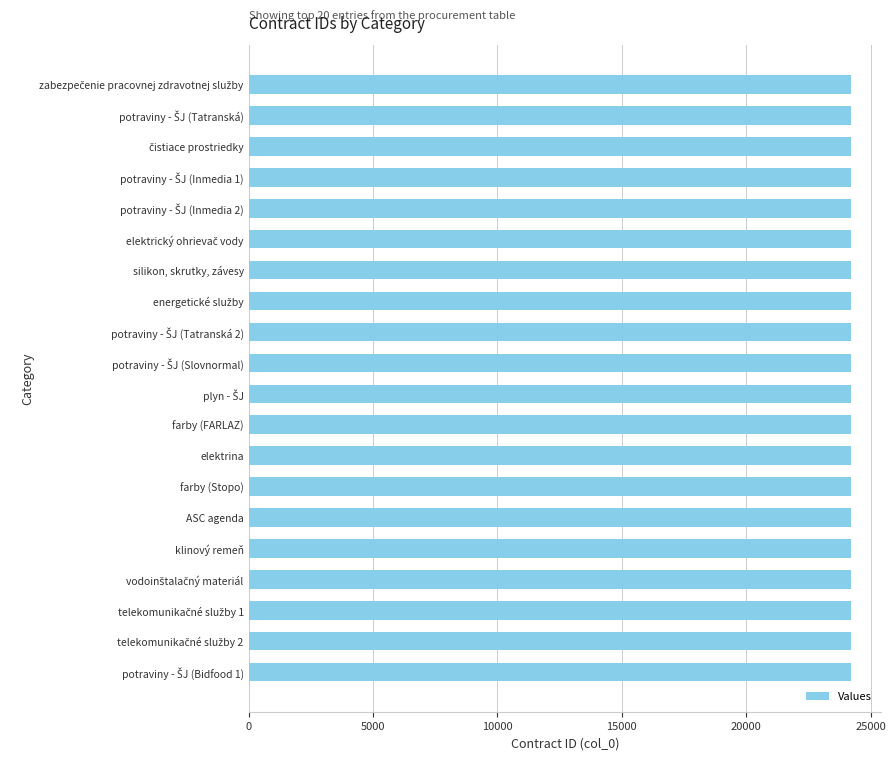

What is the average value?

24211